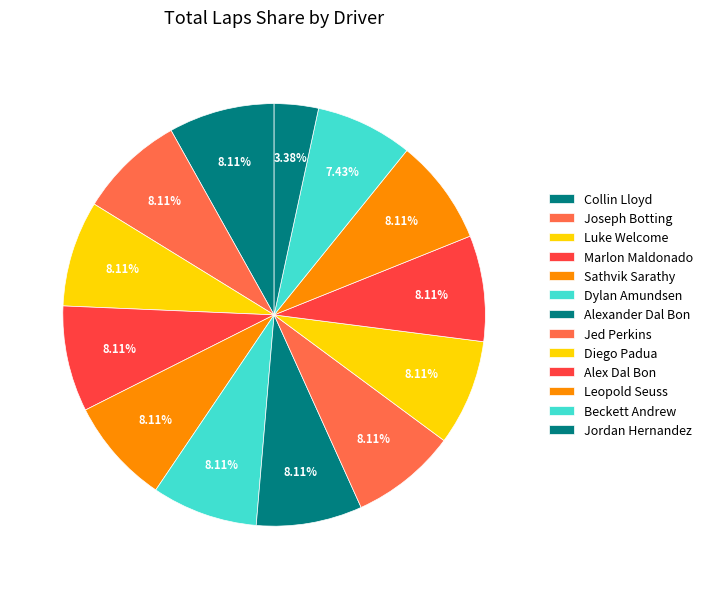

Combined, what portion of the pie is Joseph Botting and Diego Padua?

16.2%